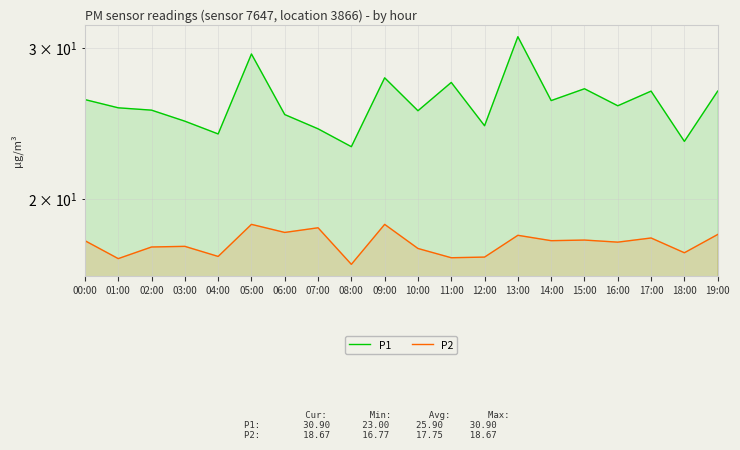

At which label does P1 first exceed 25?

00:00